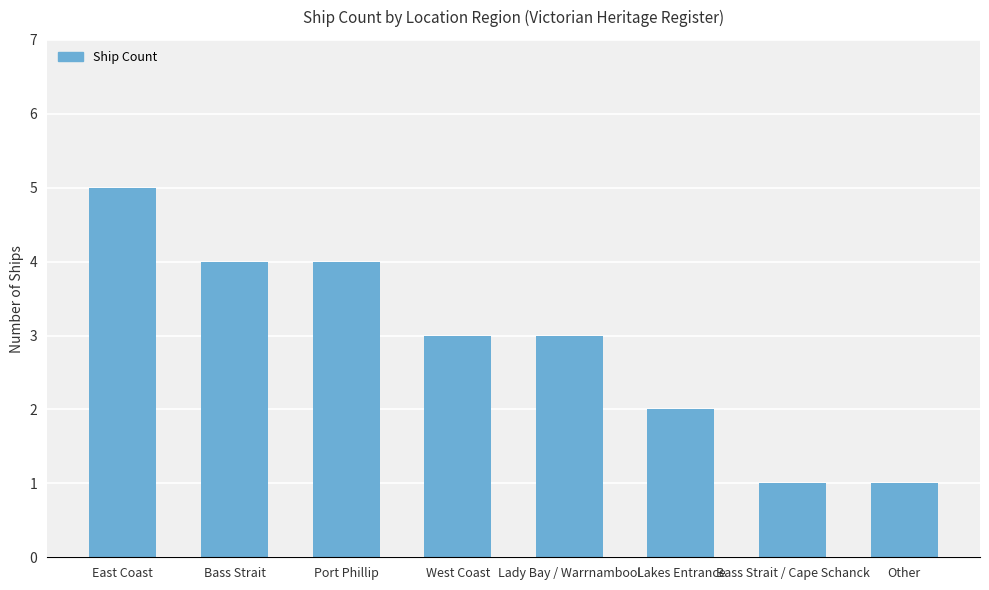

How many data points does each series have?

8